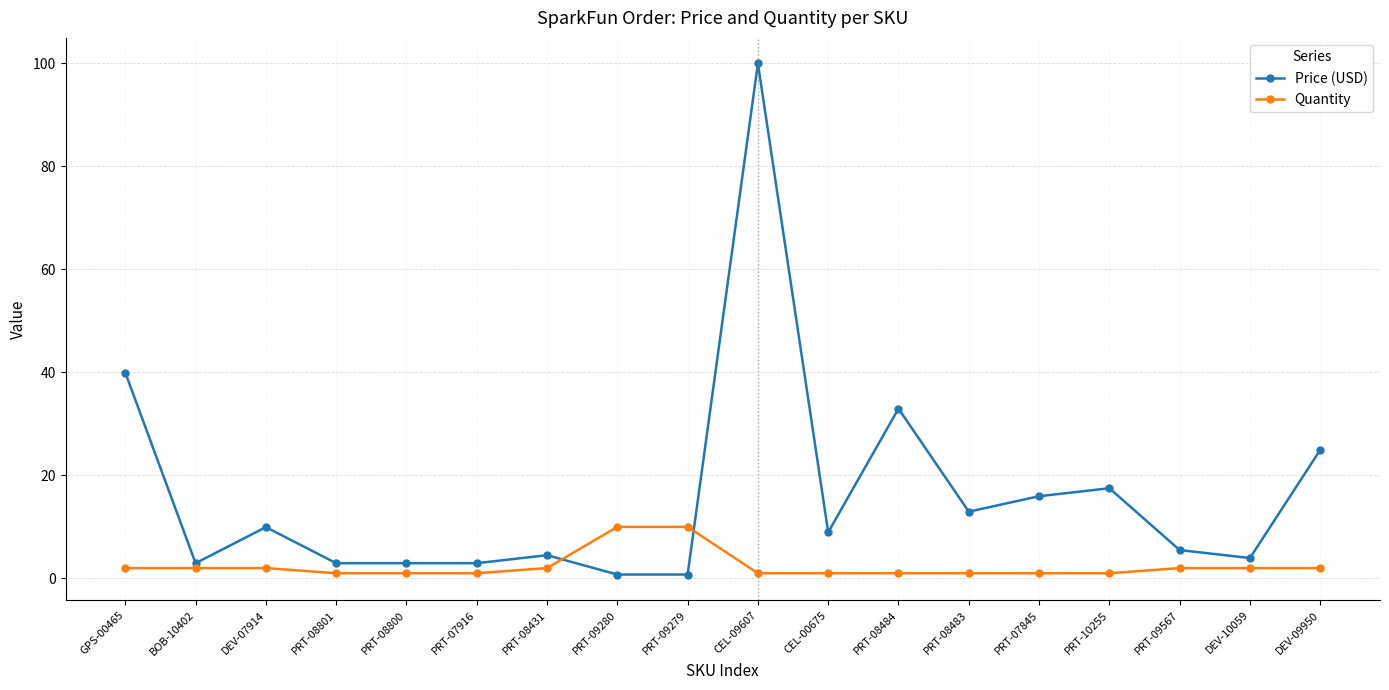

What is the difference between the maximum and minimum values in the Price (USD) series?

99.2